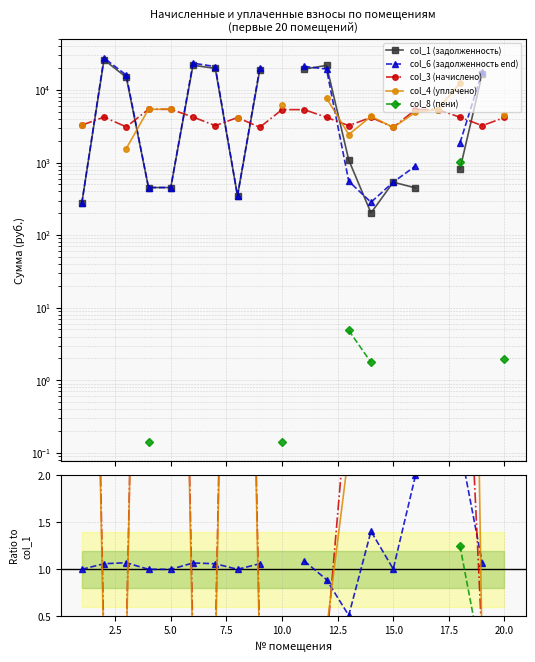

How many lines are shown in the chart?

5